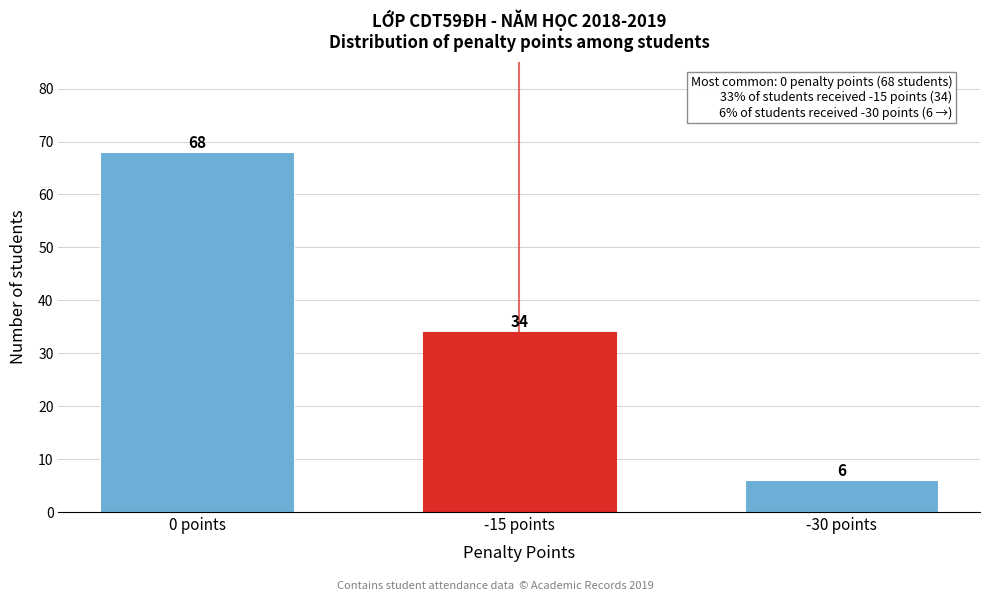

Reading right to left, extract all data points from this chart.

-30 points=6	-15 points=34	0 points=68